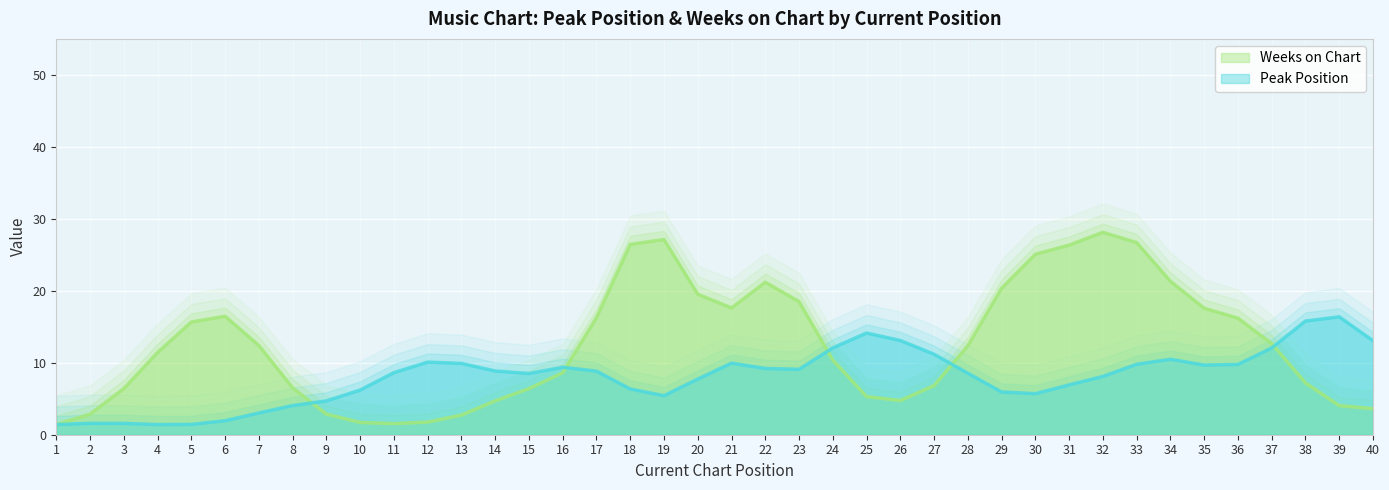

What is the sum of the Peak Position values at 28 and 32?

16.6